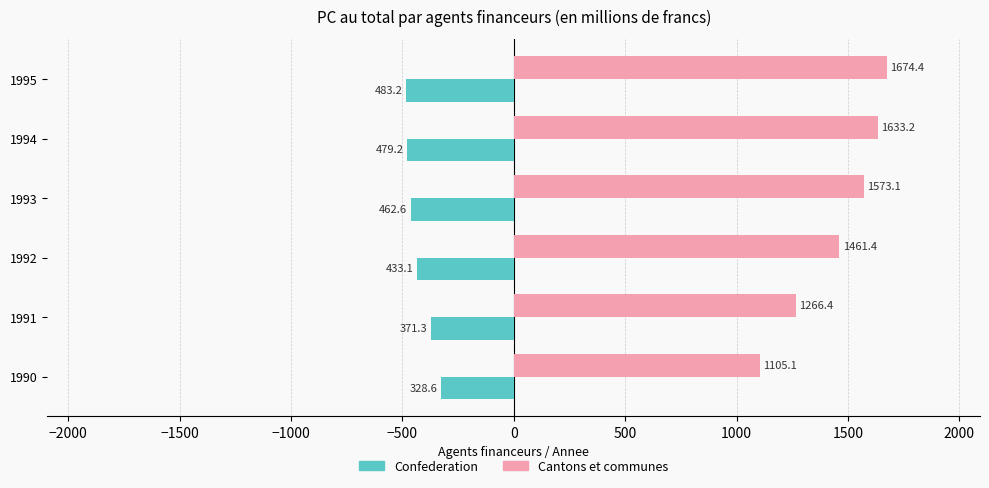

What is the difference between the highest and lowest values at 1993?

2035.7